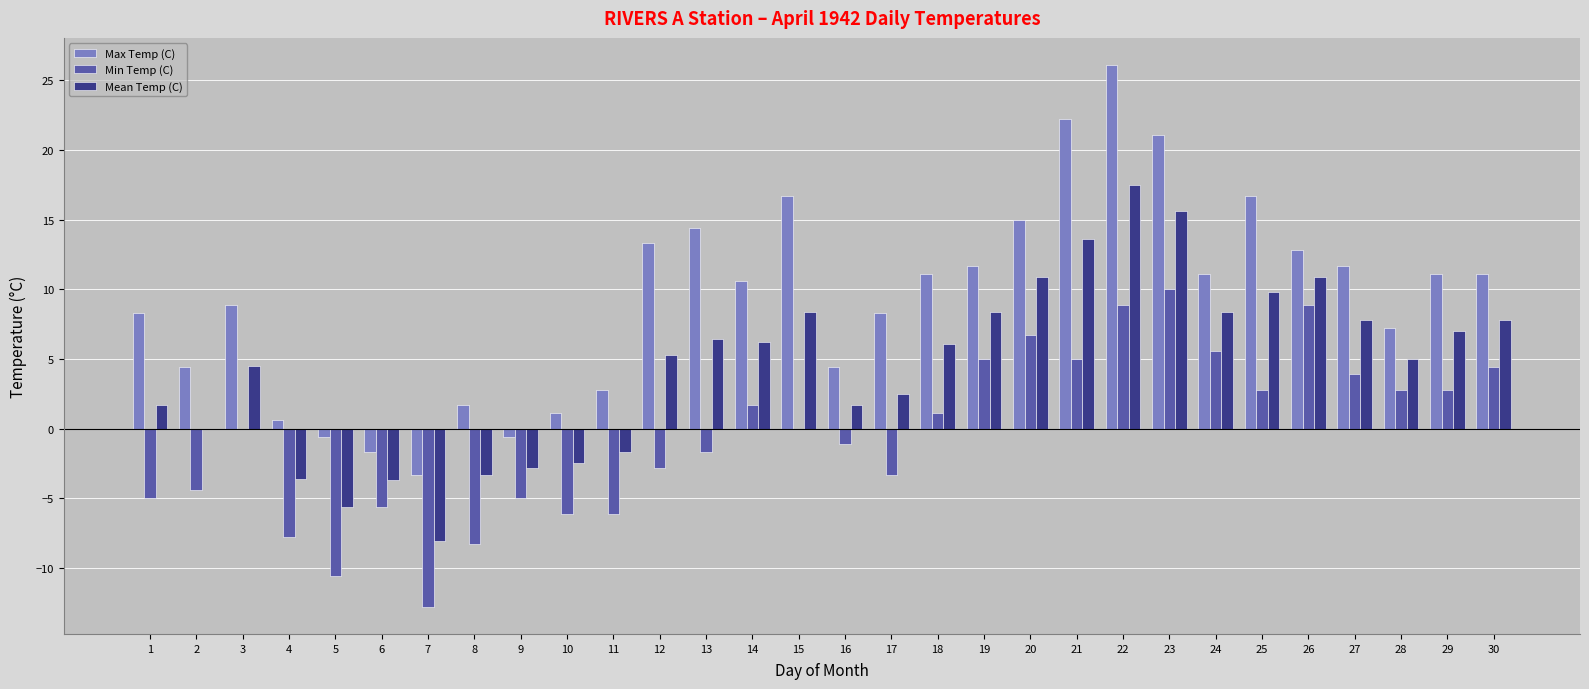

What is the sum of all Min Temp (C) values?

-11.0